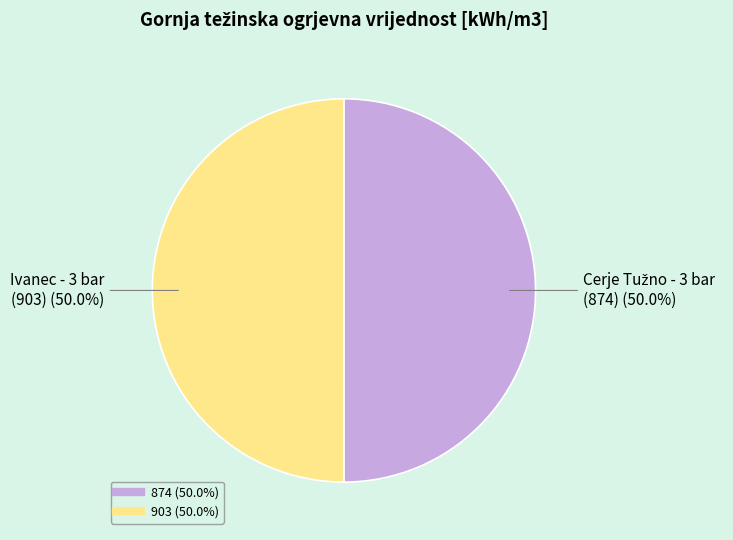

Count the number of slices in the pie.

2